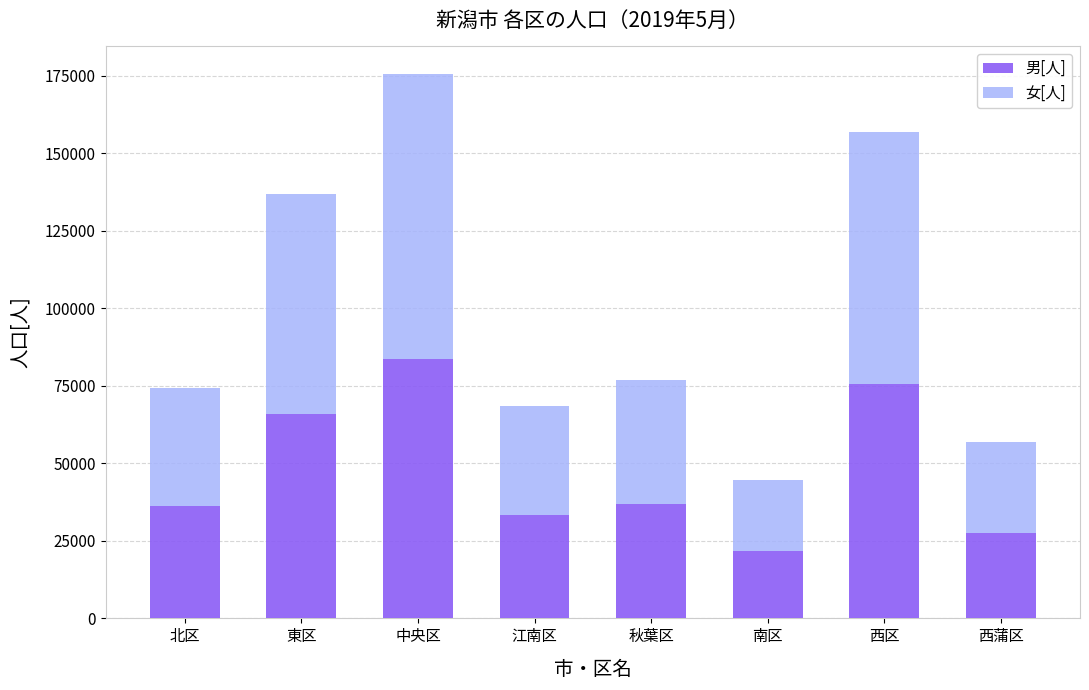

What is the value of the 男[人] bar at the 7th from the left?

75432